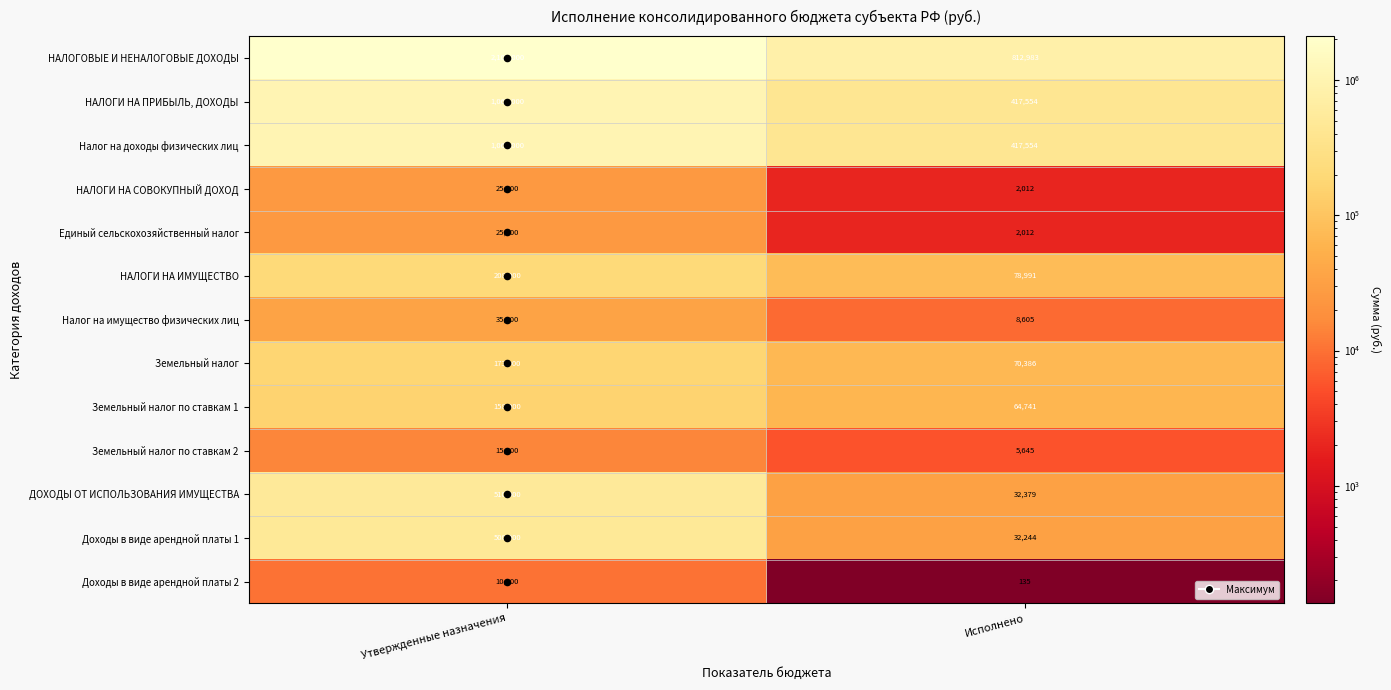

Which category has the lowest value across all series?

Исполнено